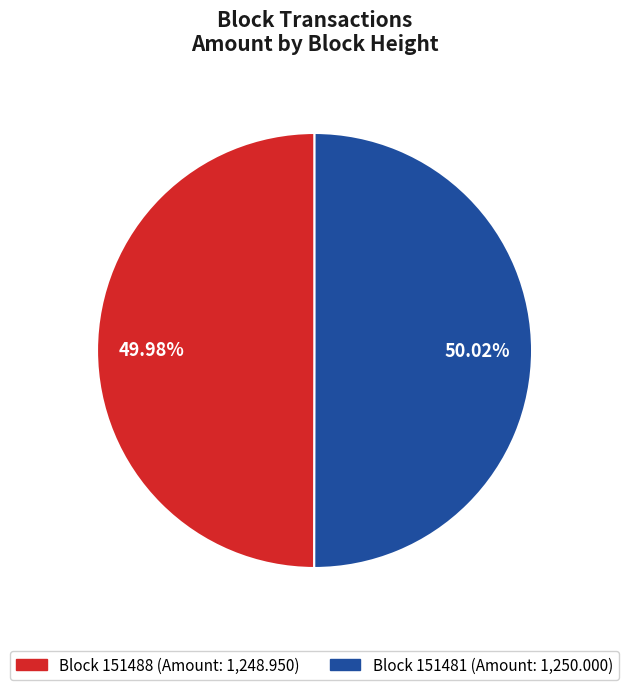

Is there a majority slice in this chart?

Yes